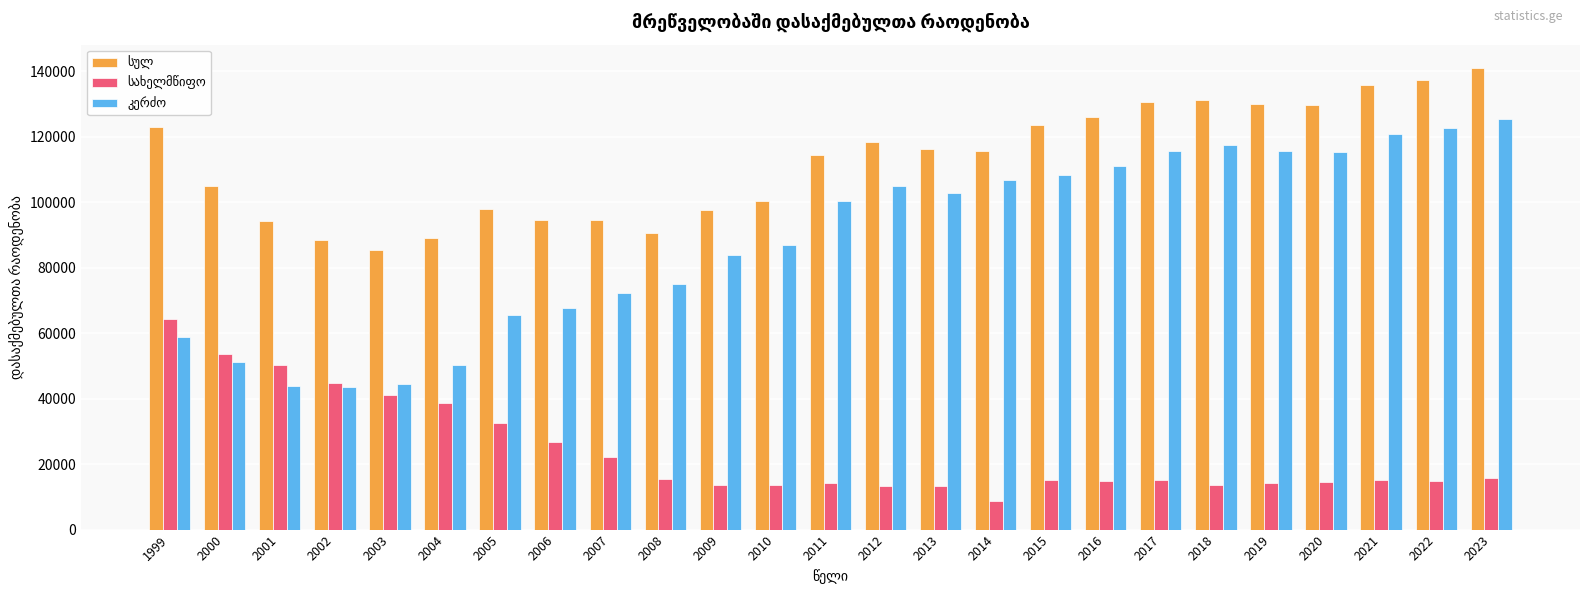

How many data points does each series have?

25